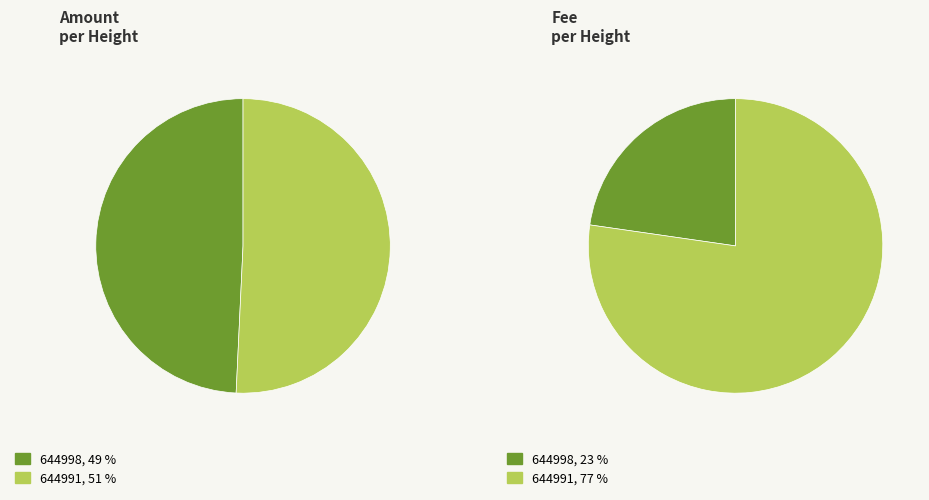

How many slices are in this pie chart?

2